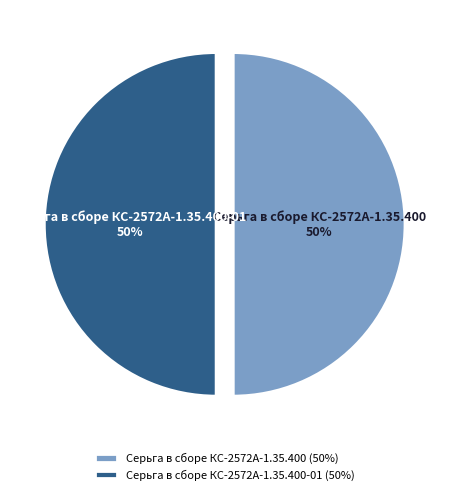

To the nearest percent, what percentage of the pie is Серьга в сборе КС-2572А-1.35.400-01?

50%